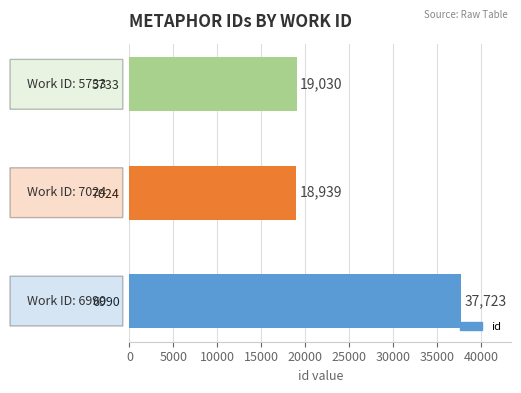

At which label is the value closest to 28331?

5733